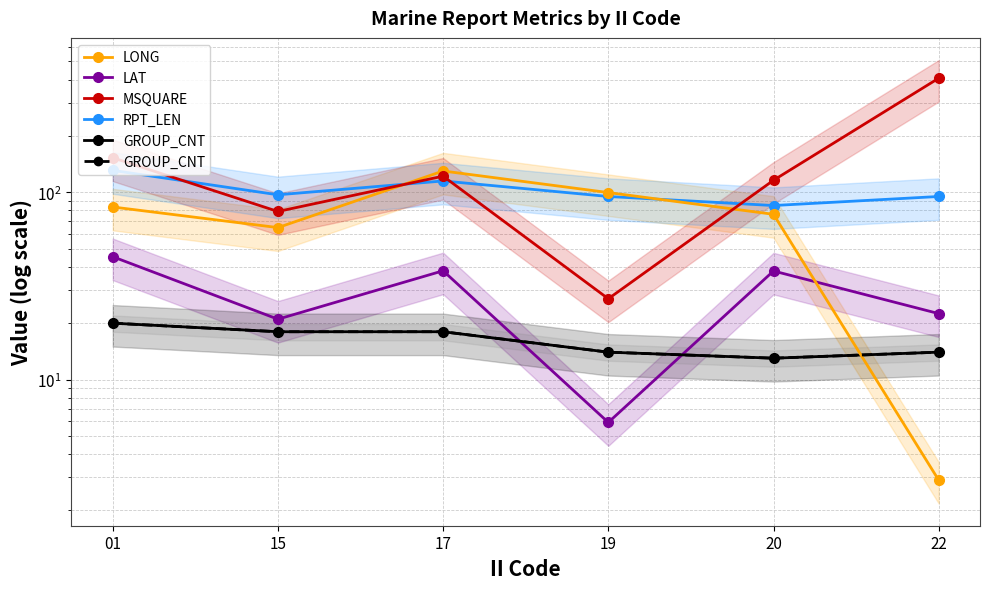

In LONG, how many points are higher than both neighbors (excluding endpoints)?

1